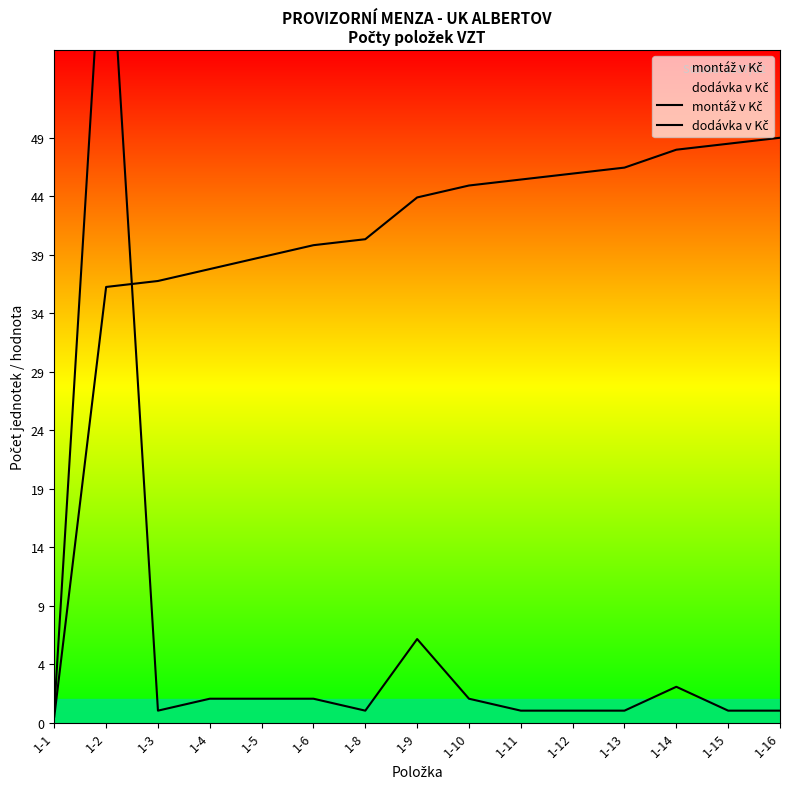

Reading right to left, extract all data points from this chart.

montáž v Kč: 1-16=49.0	1-15=48.5	1-14=48.0	1-13=46.5	1-12=46.0	1-11=45.5	1-10=45.0	1-9=44.0	1-8=40.5	1-6=40.0	1-5=39.0	1-4=38.0	1-3=37.0	1-2=36.5	1-1=0.5
dodávka v Kč: 1-16=1.0	1-15=1.0	1-14=3.0	1-13=1.0	1-12=1.0	1-11=1.0	1-10=2.0	1-9=7.0	1-8=1.0	1-6=2.0	1-5=2.0	1-4=2.0	1-3=1.0	1-2=72.0	1-1=1.0